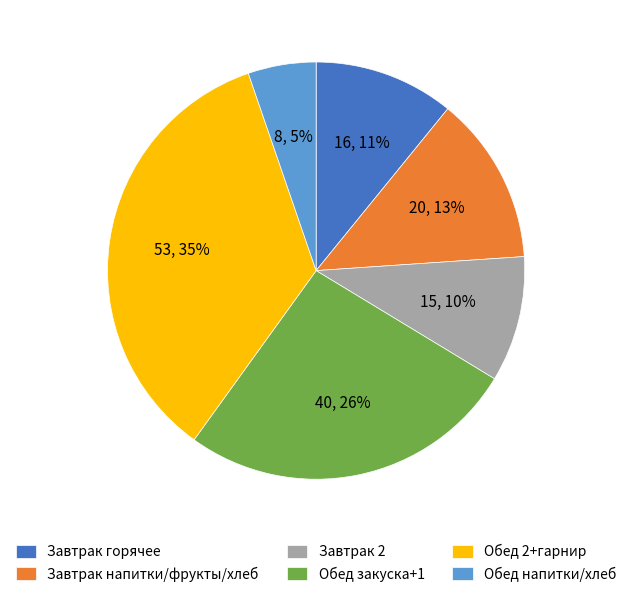

To the nearest percent, what is the combined percentage of Завтрак напитки/фрукты/хлеб and Обед 2+гарнир?

48%